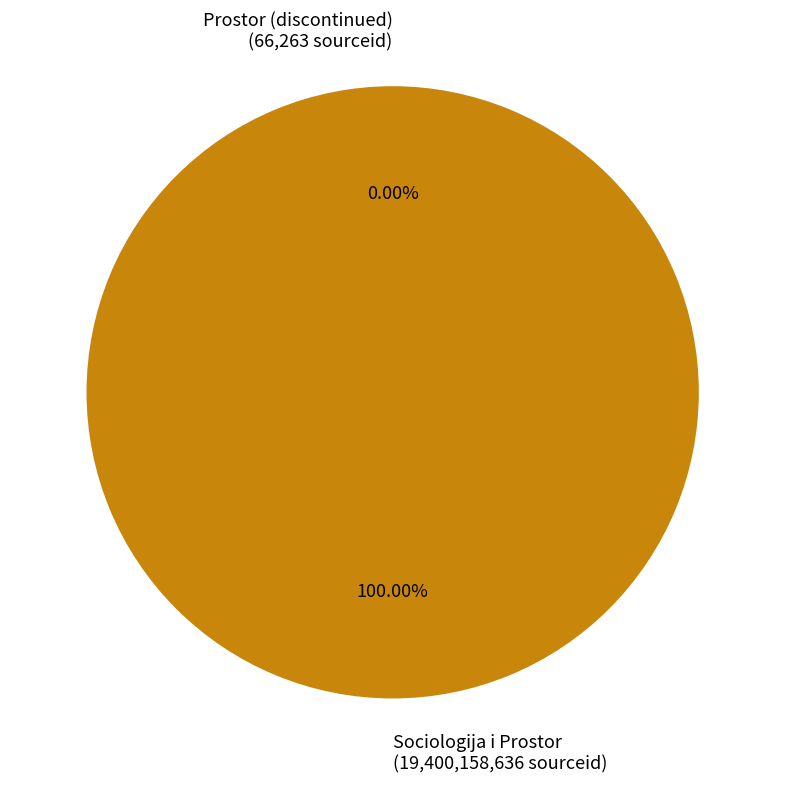

To the nearest percent, what portion does Sociologija i Prostor represent?

100%